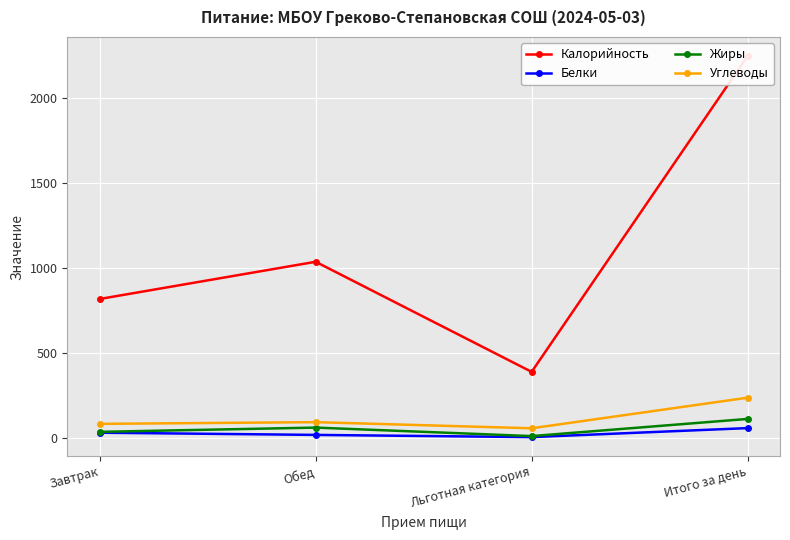

The value of Белки at Льготная категория is 3. True or false?

False